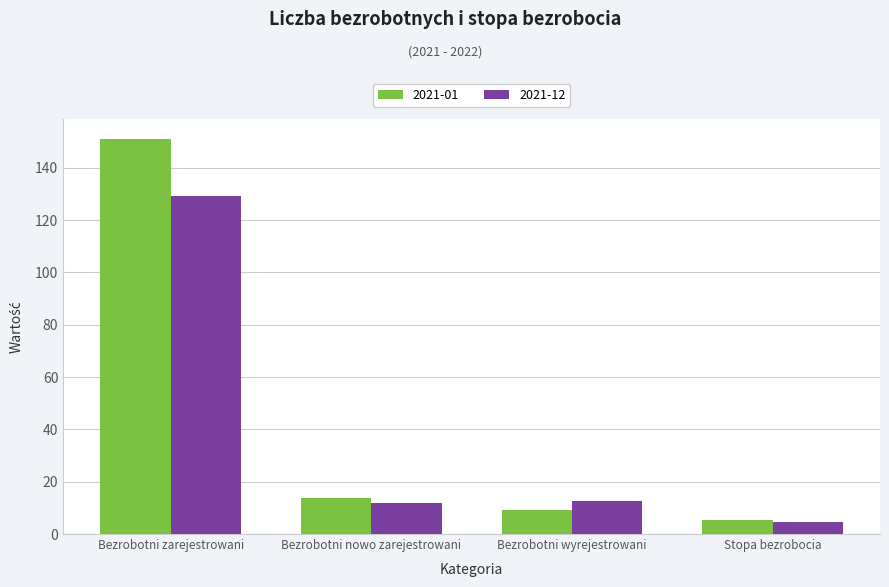

At how many categories does at least one series exceed 19?

1